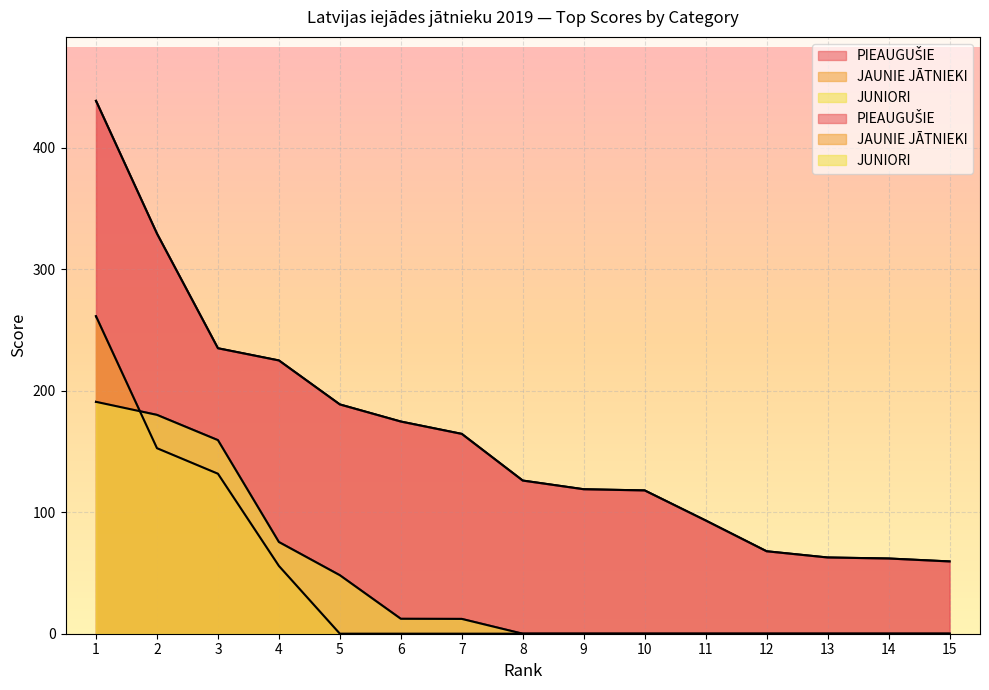

How many lines are shown in the chart?

3